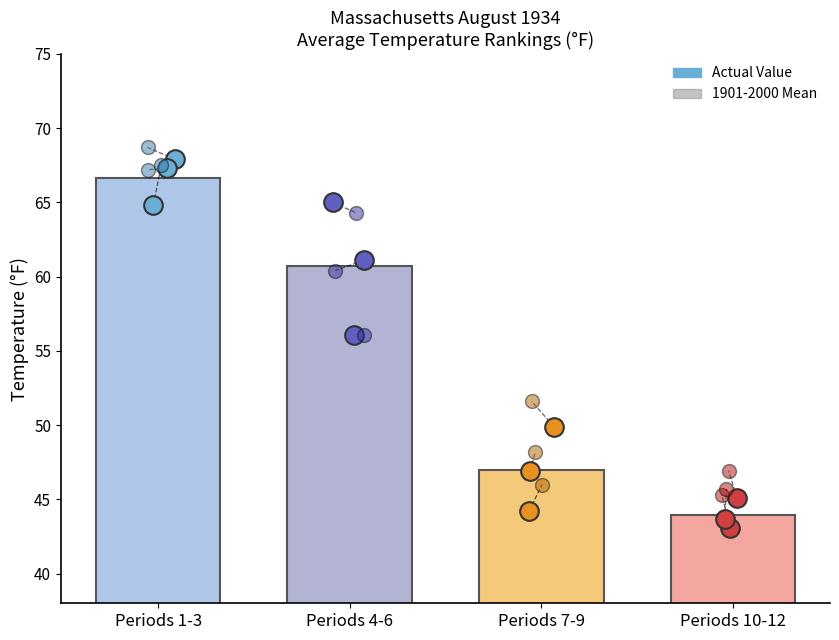

At which category is the sum across all series the highest?

Periods 1-3